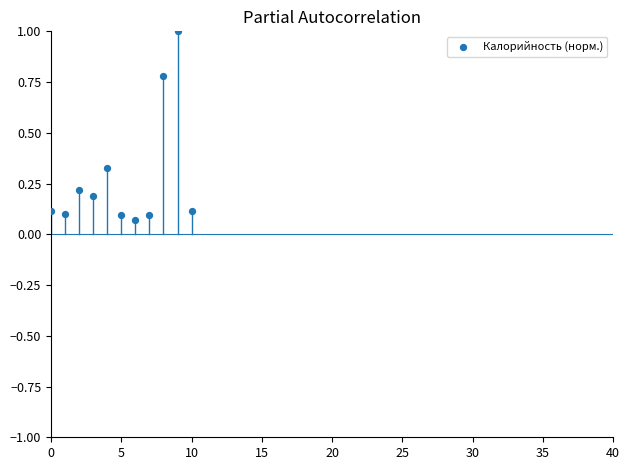

What is the range of Y values (max minus min)?

0.9